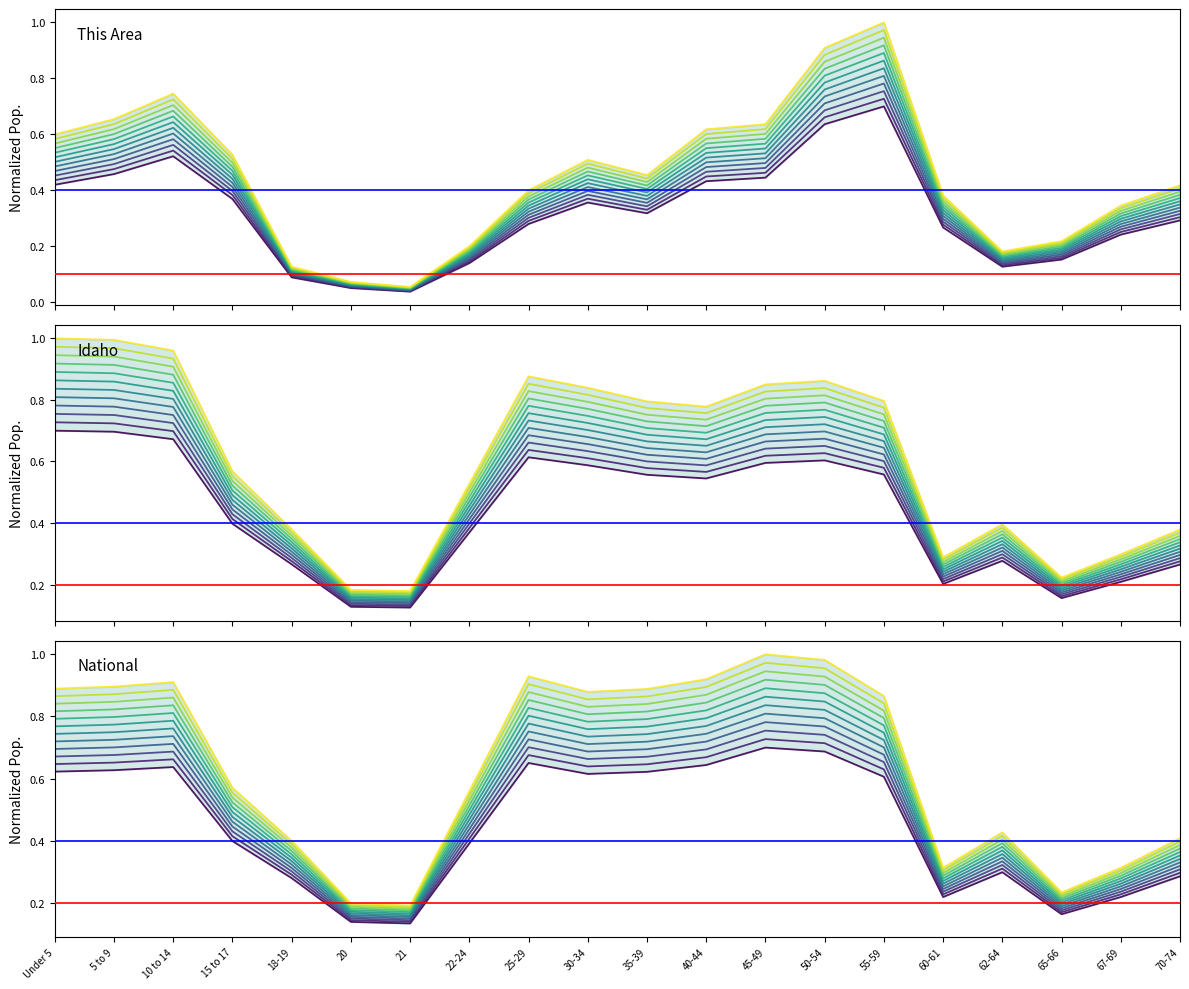

What is the sum of all This Area values?

6.3